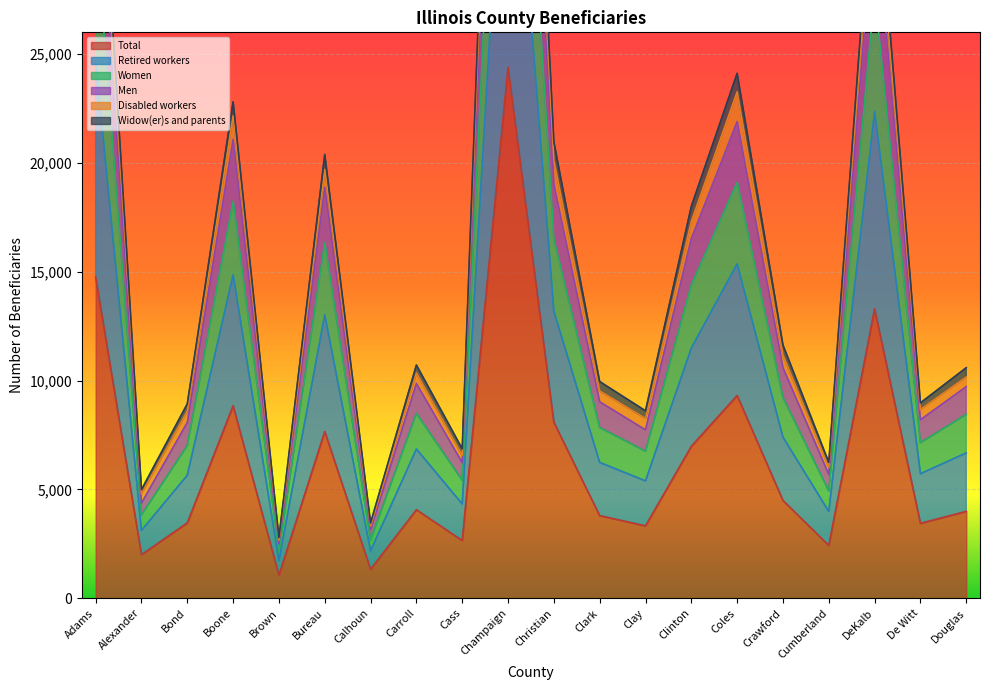

Where is Total nearest to the value 12730?

DeKalb